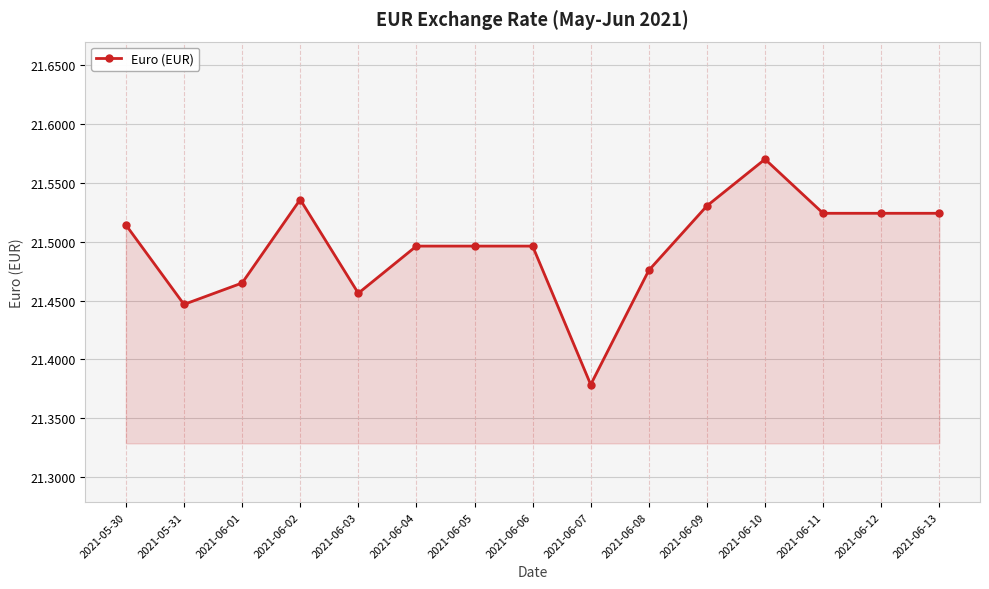

At which category does the data reach its first local peak?

2021-06-02